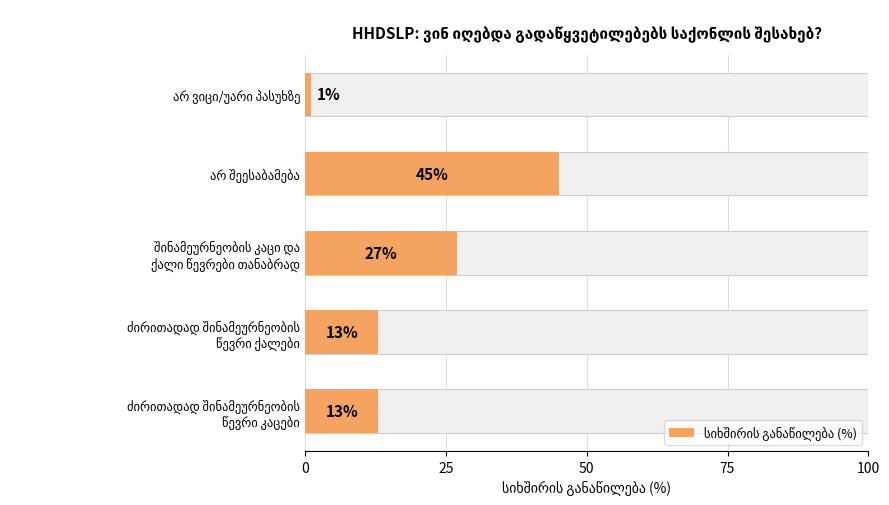

Are the bars horizontal?

Yes